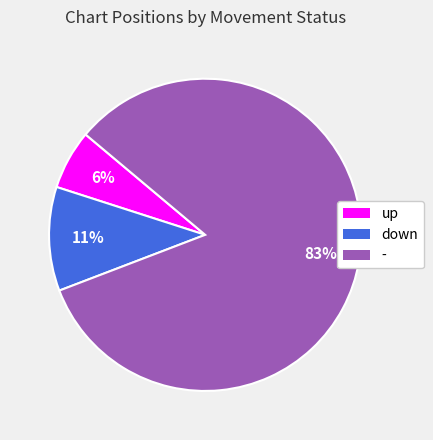

Is it true that down is 4% of the pie?

False